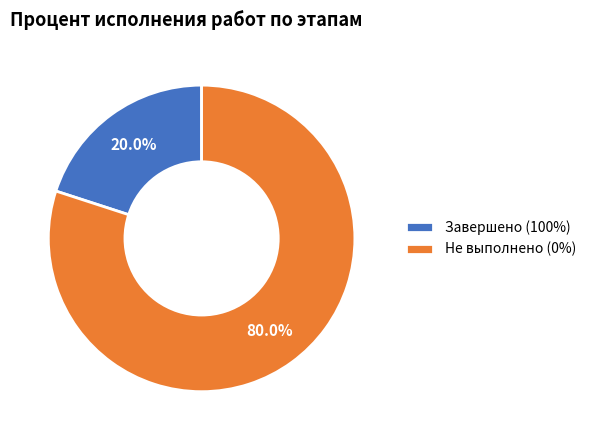

How many segments does this pie chart have?

2